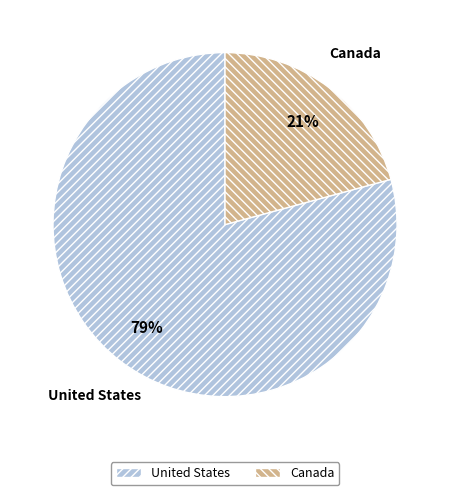

Rank the categories by value from lowest to highest.

Canada, United States